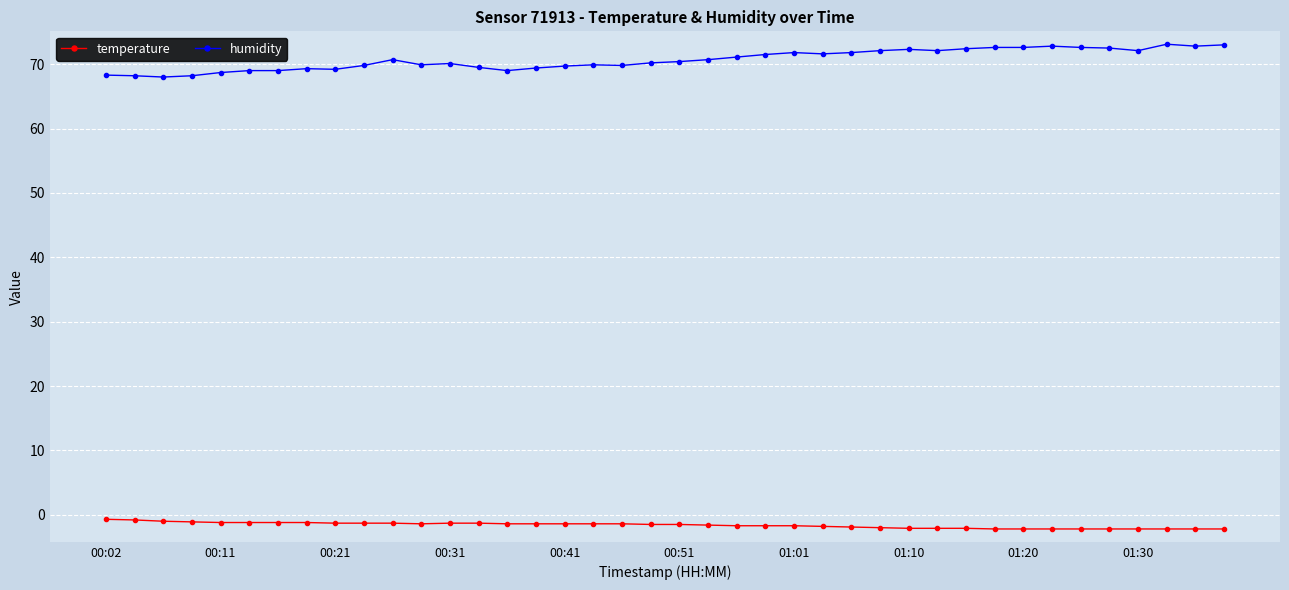

What is the greatest value displayed?

73.1